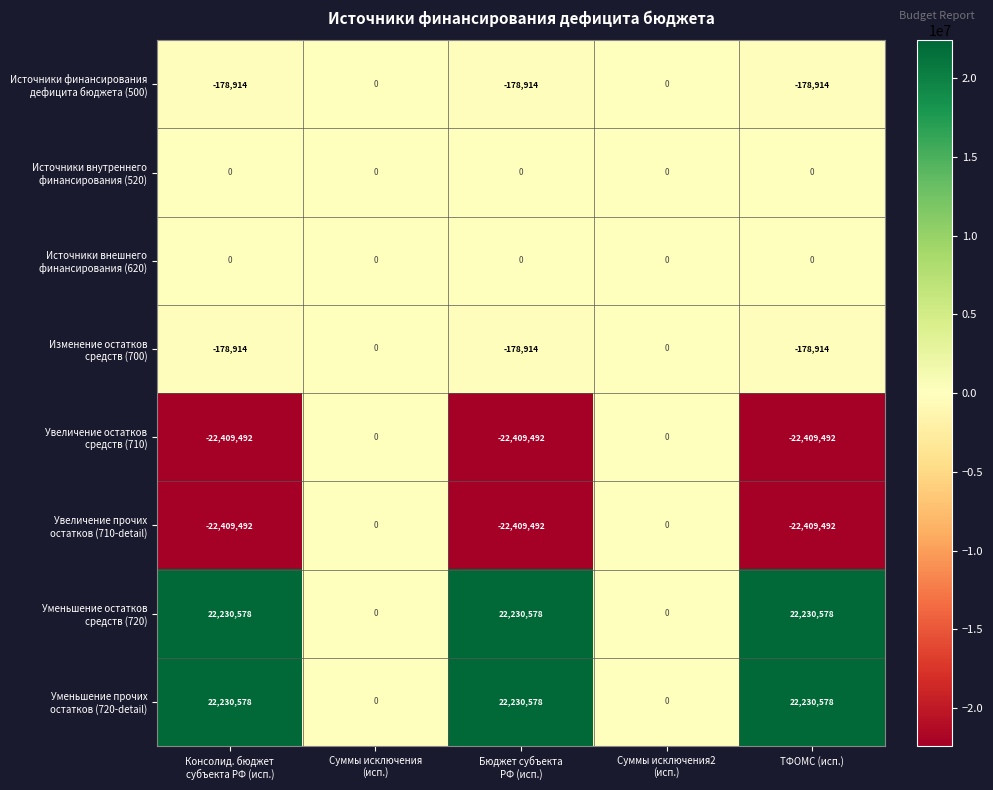

What is the greatest value displayed?

22230578